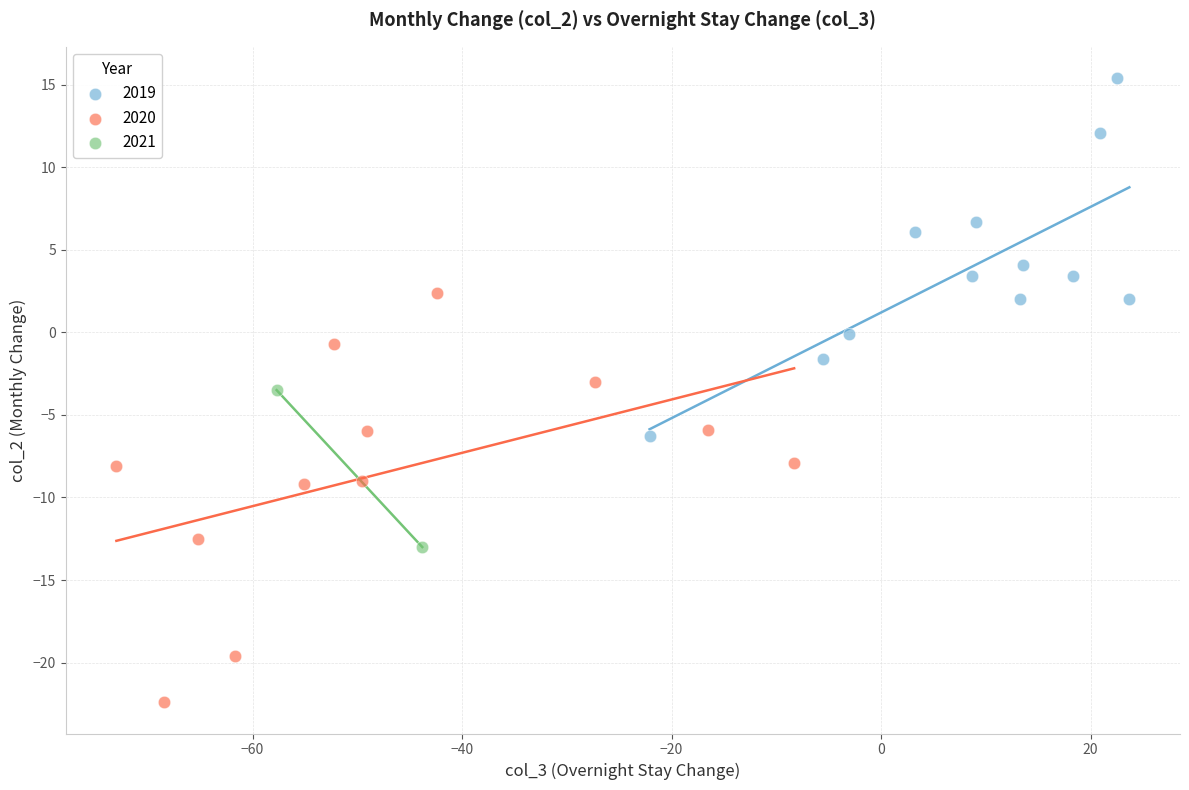

What are all the series names shown in the legend?

2019, 2020, 2021